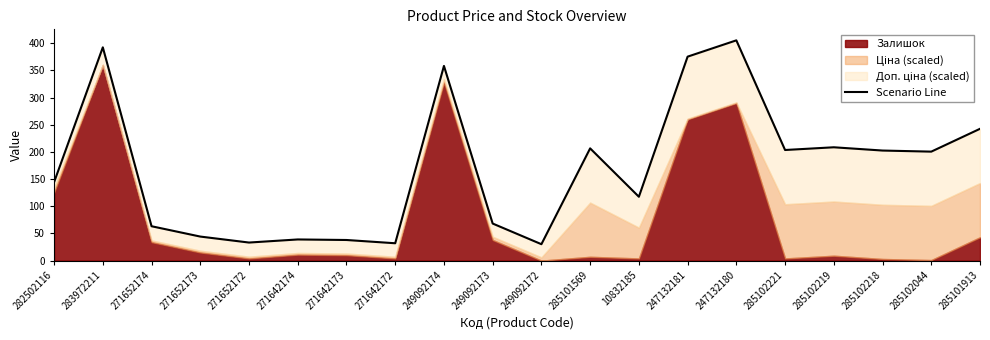

What is the ratio of the value at 249092173 to the value at 282502116?

0.5